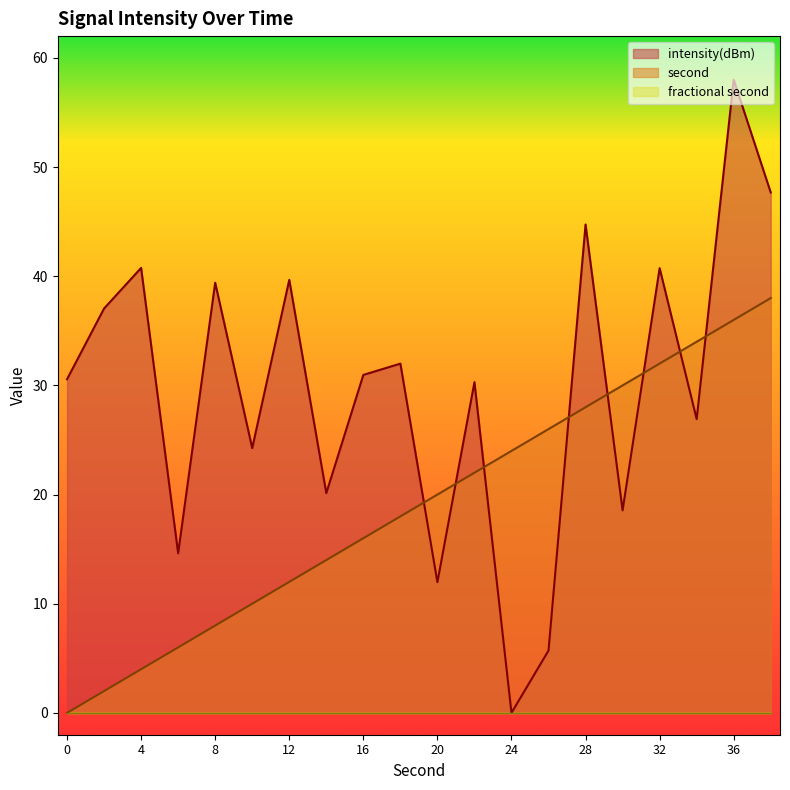

How many intersections are there between second and intensity(dBm)?

8